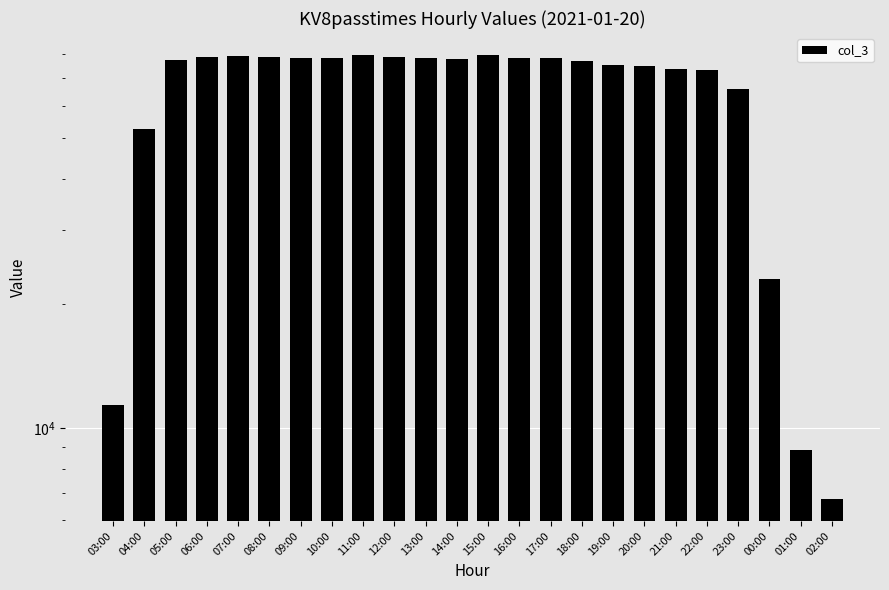

List the labels in order of value, smallest first.

02:00, 01:00, 03:00, 00:00, 04:00, 23:00, 22:00, 21:00, 20:00, 19:00, 18:00, 05:00, 14:00, 09:00, 13:00, 16:00, 17:00, 10:00, 12:00, 06:00, 08:00, 07:00, 15:00, 11:00